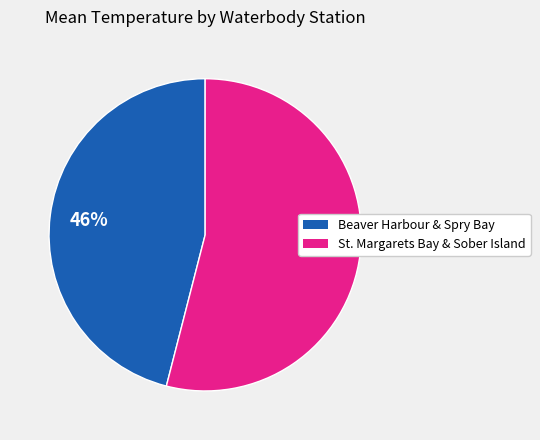

To the nearest percent, what is the average slice percentage?

50%